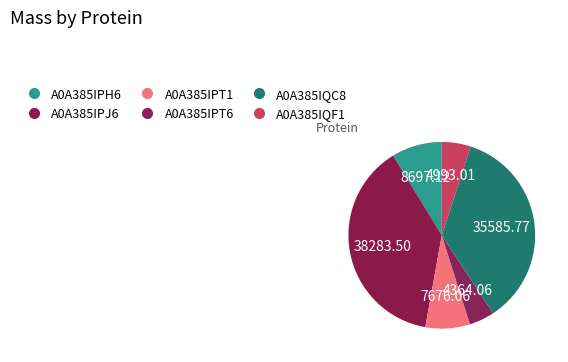

Count the number of slices in the pie.

6